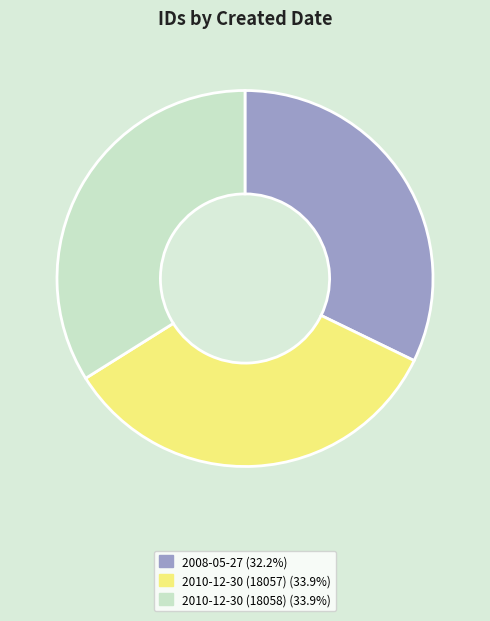

Does 2010-12-30 (18057) represent more than half of the total?

No